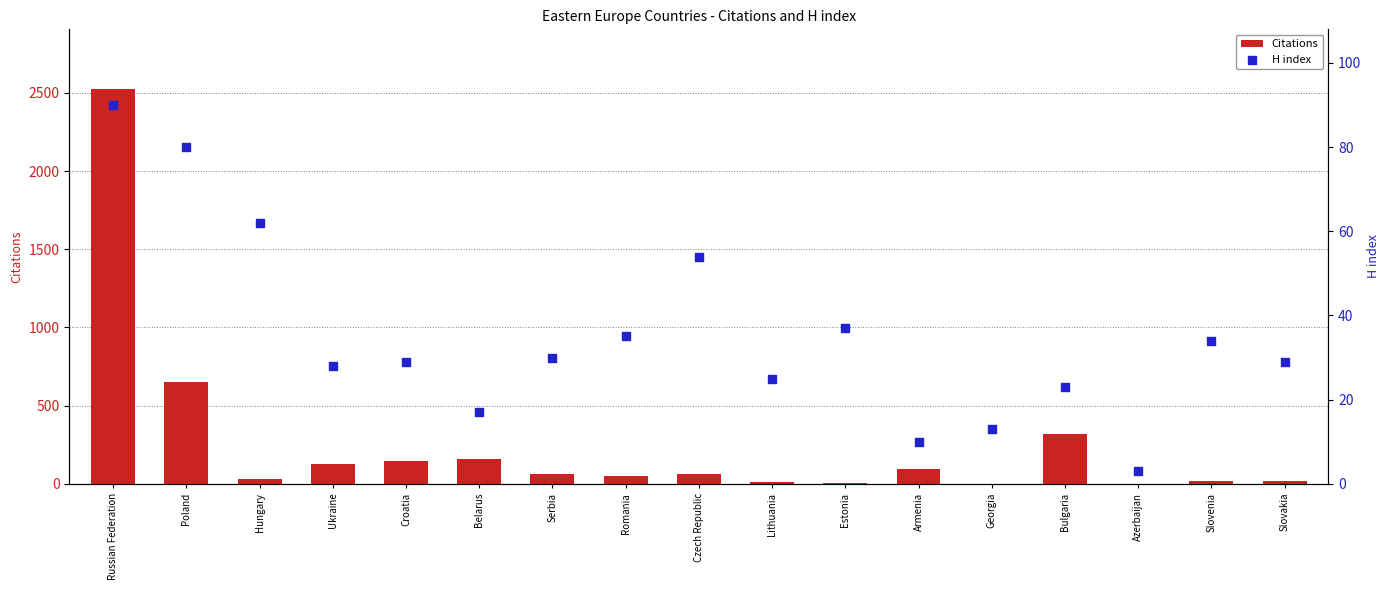

At which category is the sum across all series the highest?

Russian Federation